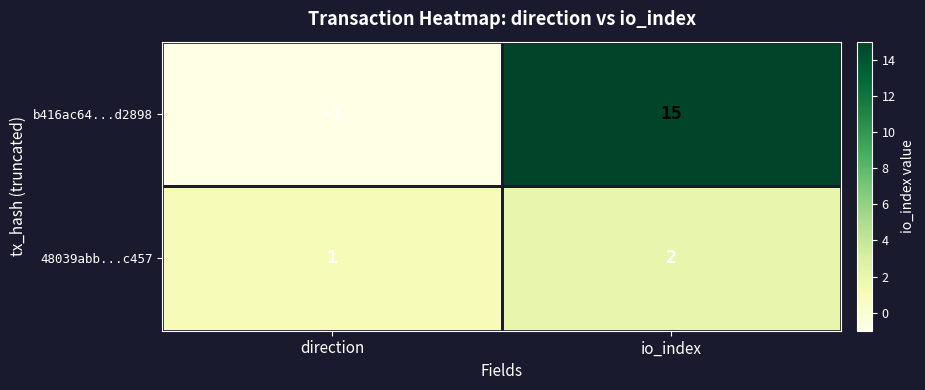

What is the spread (max minus min) of values at io_index?

13